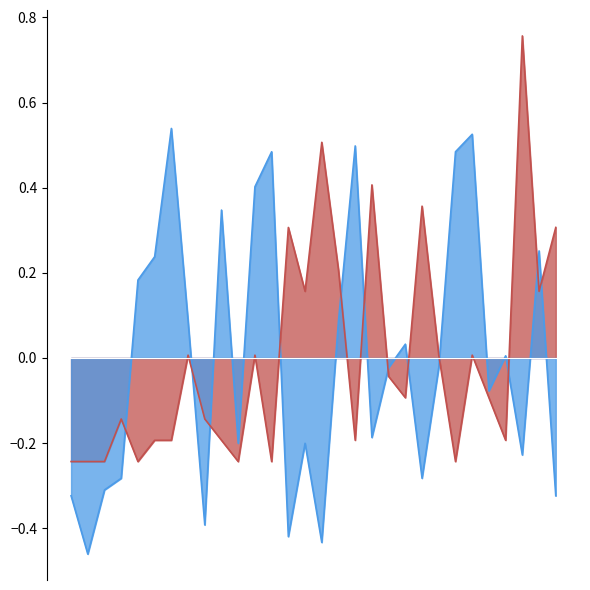

Reading right to left, list all the values displayed in this chart.

Weeks on Chart: 30=-0.3	29=0.3	28=-0.2	27=0.0	26=-0.1	25=0.5	24=0.5	23=-0.0	22=-0.3	21=0.0	20=-0.0	19=-0.2	18=0.5	17=0.1	16=-0.4	15=-0.2	14=-0.4	13=0.5	12=0.4	11=-0.2	10=0.3	9=-0.4	8=0.1	7=0.5	6=0.2	5=0.2	4=-0.3	3=-0.3	2=-0.5	1=-0.3
Peak Position: 30=0.3	29=0.2	28=0.8	27=-0.2	26=-0.1	25=0.0	24=-0.2	23=0.0	22=0.4	21=-0.1	20=-0.0	19=0.4	18=-0.2	17=0.2	16=0.5	15=0.2	14=0.3	13=-0.2	12=0.0	11=-0.2	10=-0.2	9=-0.1	8=0.0	7=-0.2	6=-0.2	5=-0.2	4=-0.1	3=-0.2	2=-0.2	1=-0.2